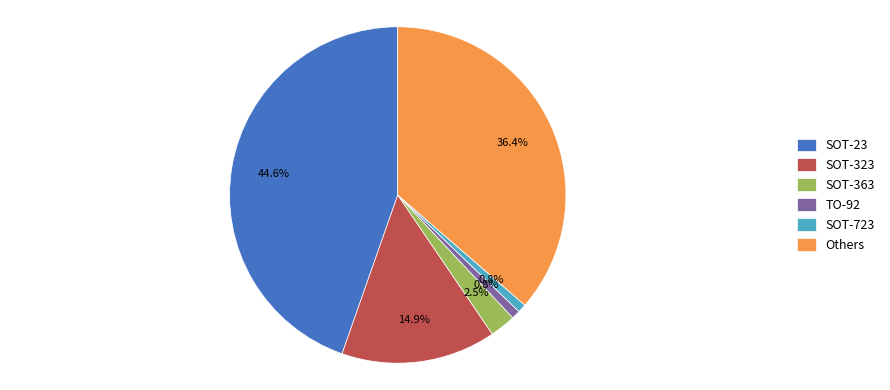

Does any single category account for the majority?

No